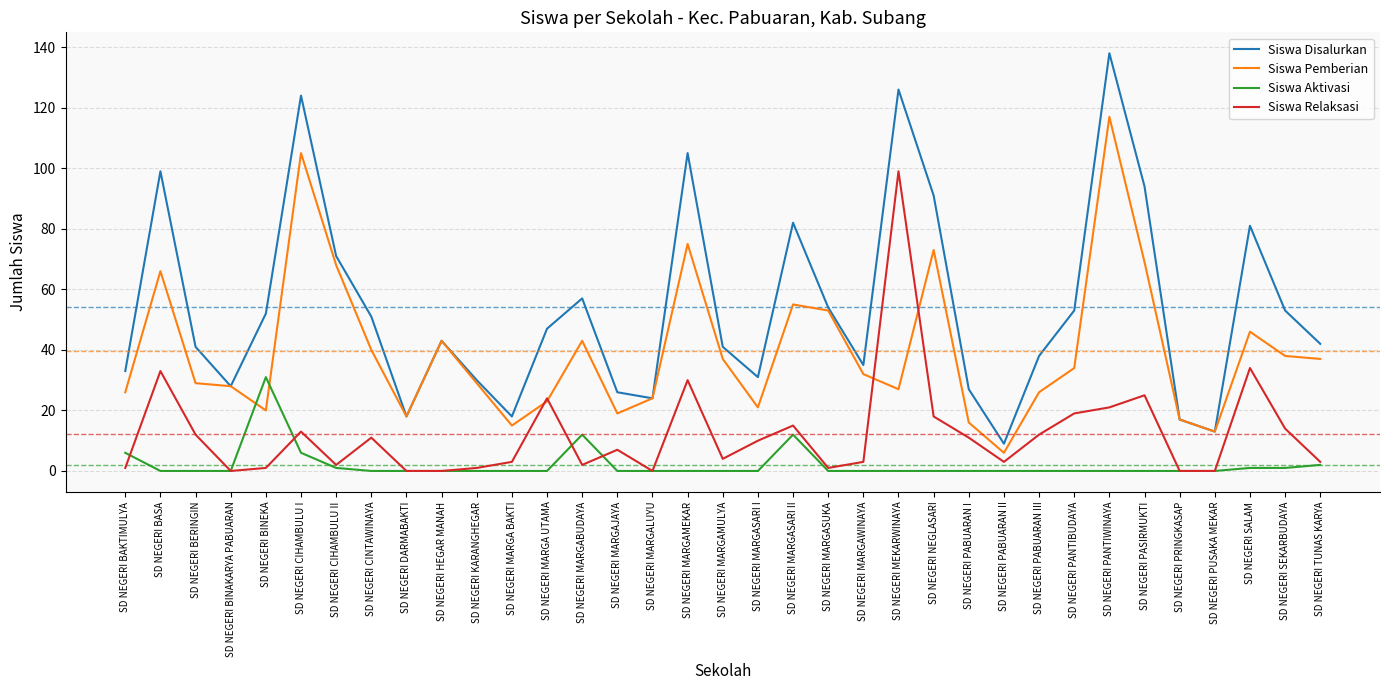

What is the sum of the Siswa Relaksasi values at SD NEGERI MARGASARI II and SD NEGERI BASA?

48